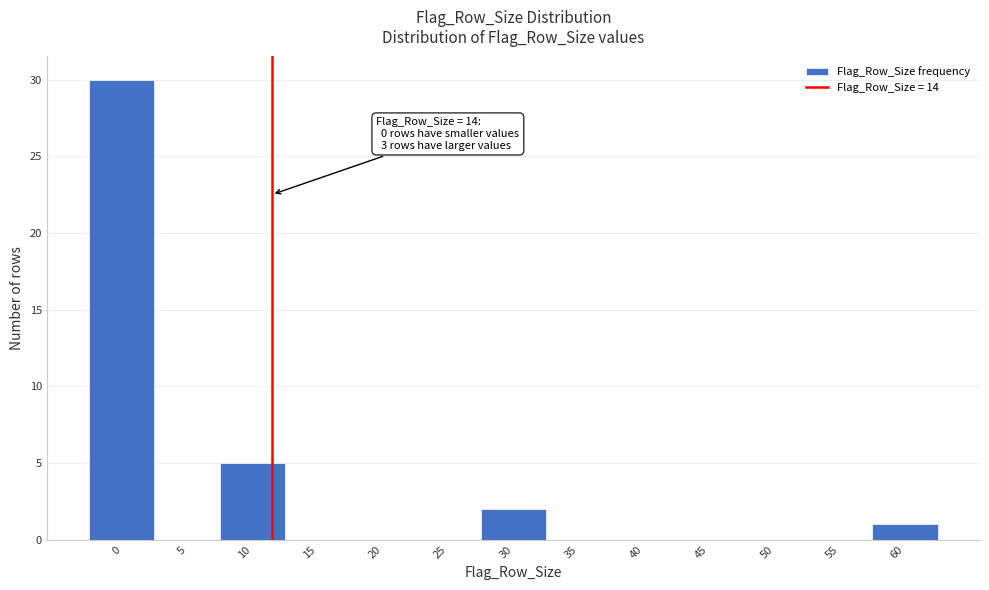

Reading left to right, transcribe all the data shown in this chart.

0=30	5=0	10=5	15=0	20=0	25=0	30=2	35=0	40=0	45=0	50=0	55=0	60=1